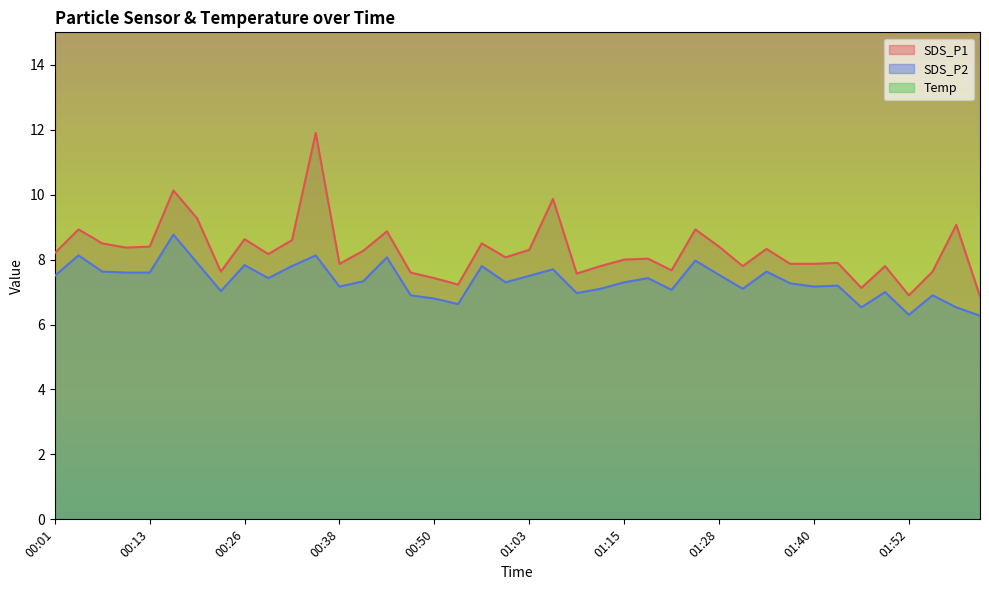

Which series changed the most between 01:12 and 01:18?

SDS_P2